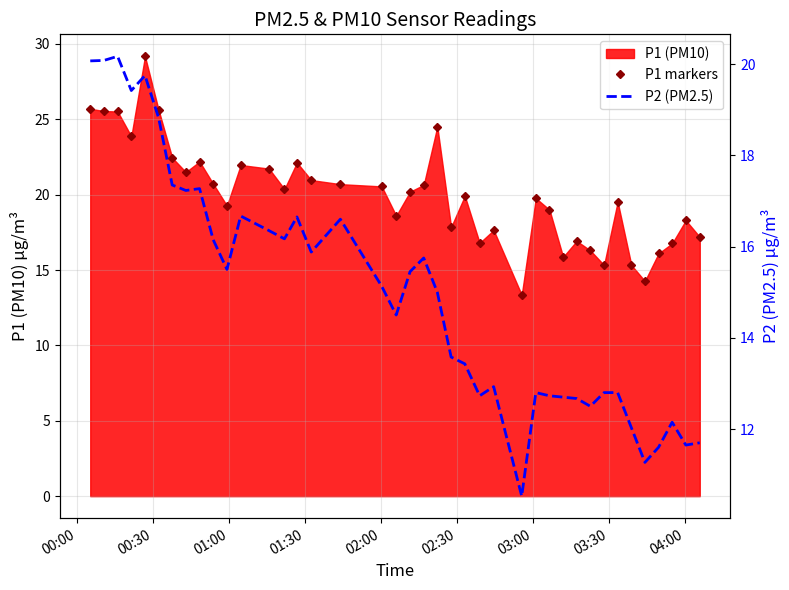

At how many categories does at least one series exceed 22?

10